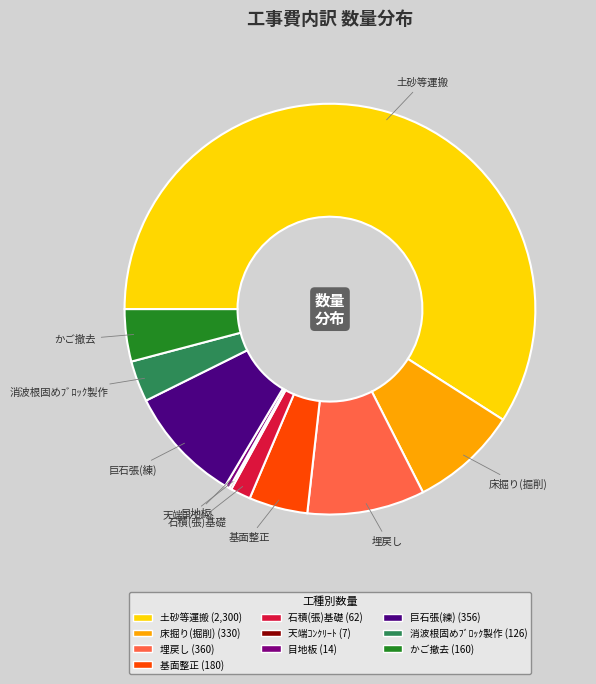

Is it true that 巨石張(練) is 9% of the pie?

True